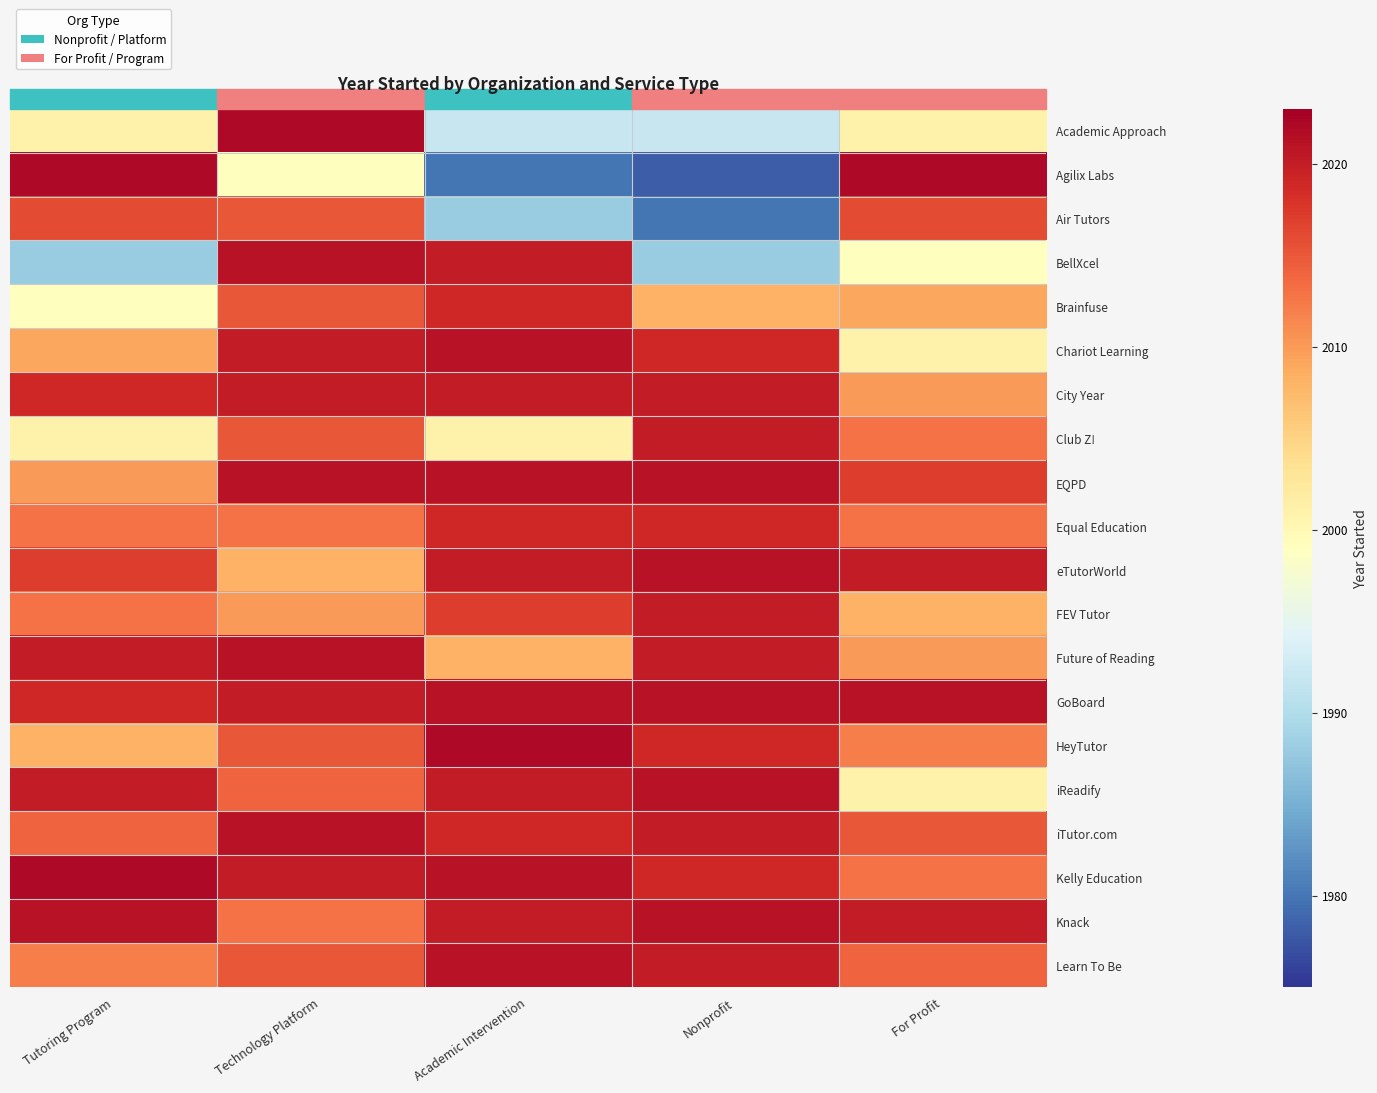

At how many categories does at least one series exceed 1997?

5